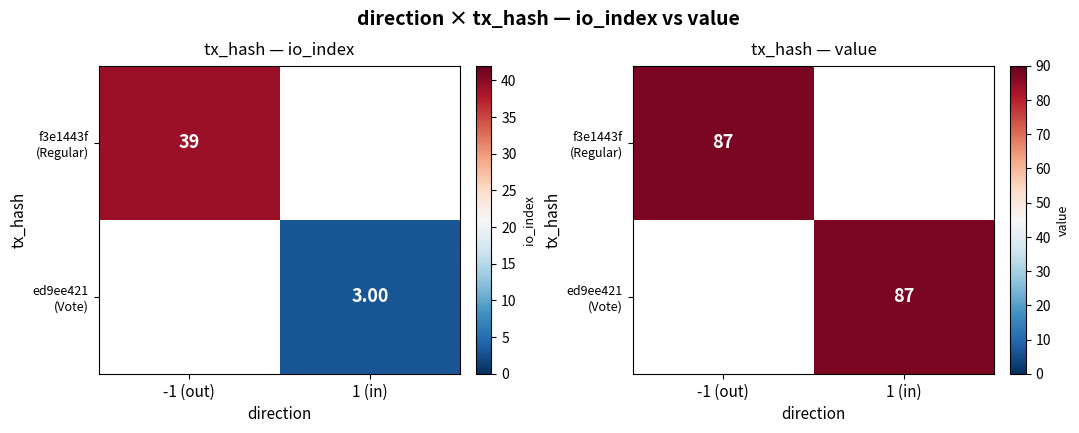

Which series has the largest range (max minus min)?

f3e1443f...